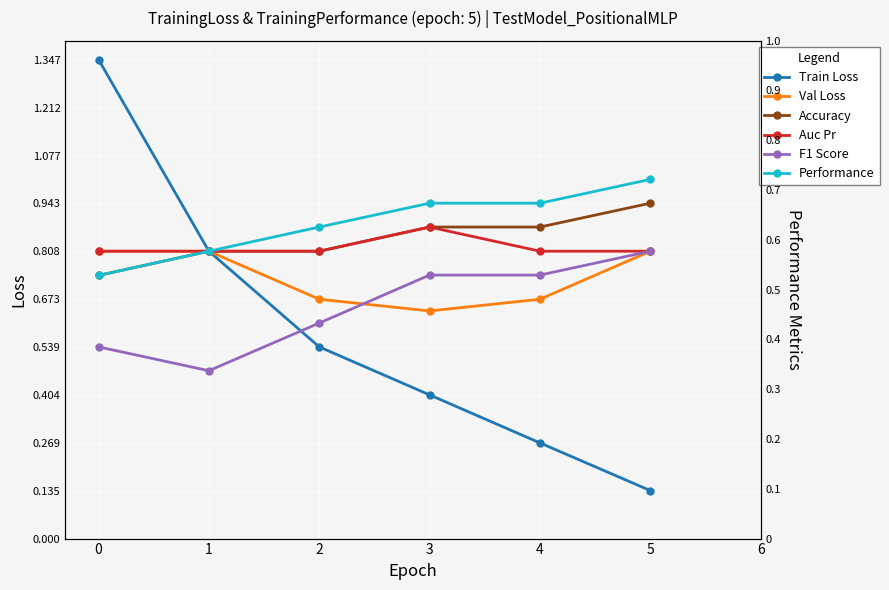

True or false: F1 Score has a value of 0.7 at 3.

True